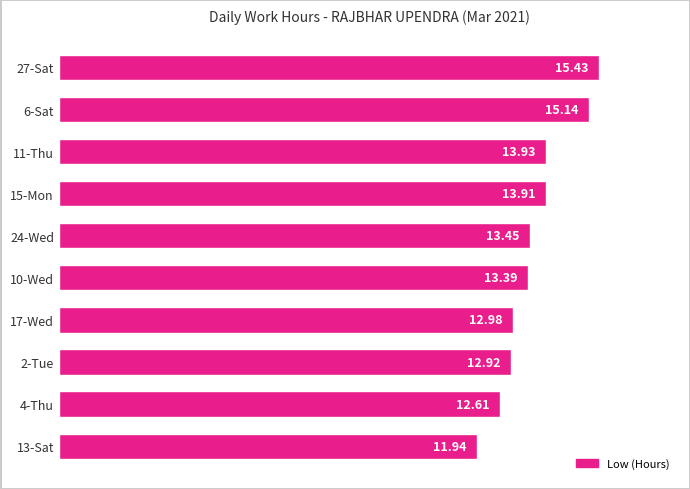

What is the greatest value displayed?

15.4